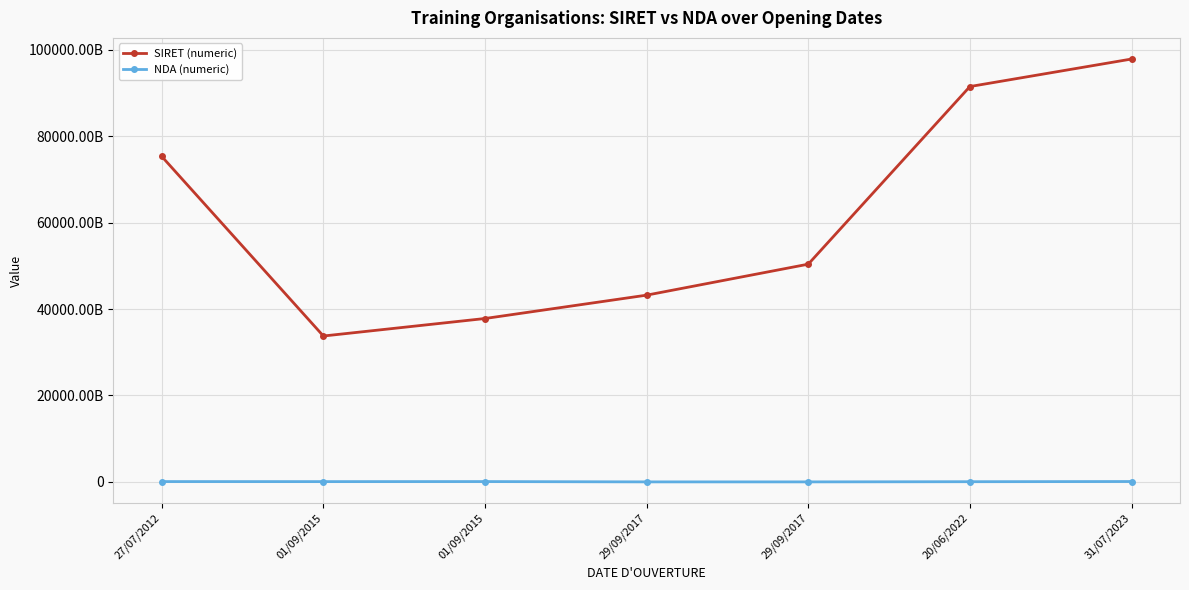

True or false: SIRET (numeric) has more than 0 points higher than both neighbors.

False